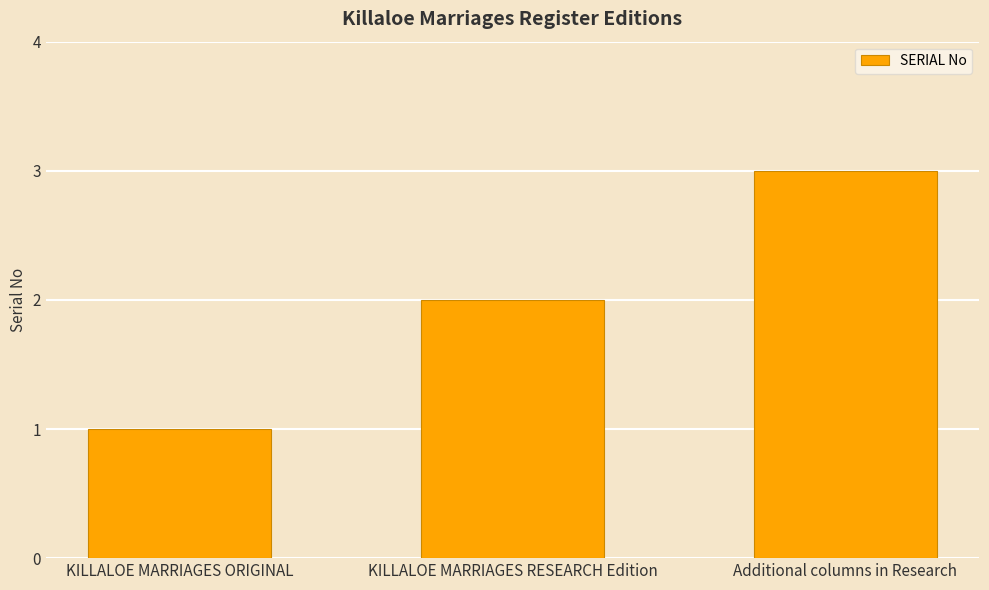

What is the ratio of the value at KILLALOE MARRIAGES RESEARCH Edition to the value at Additional columns in Research?

0.7